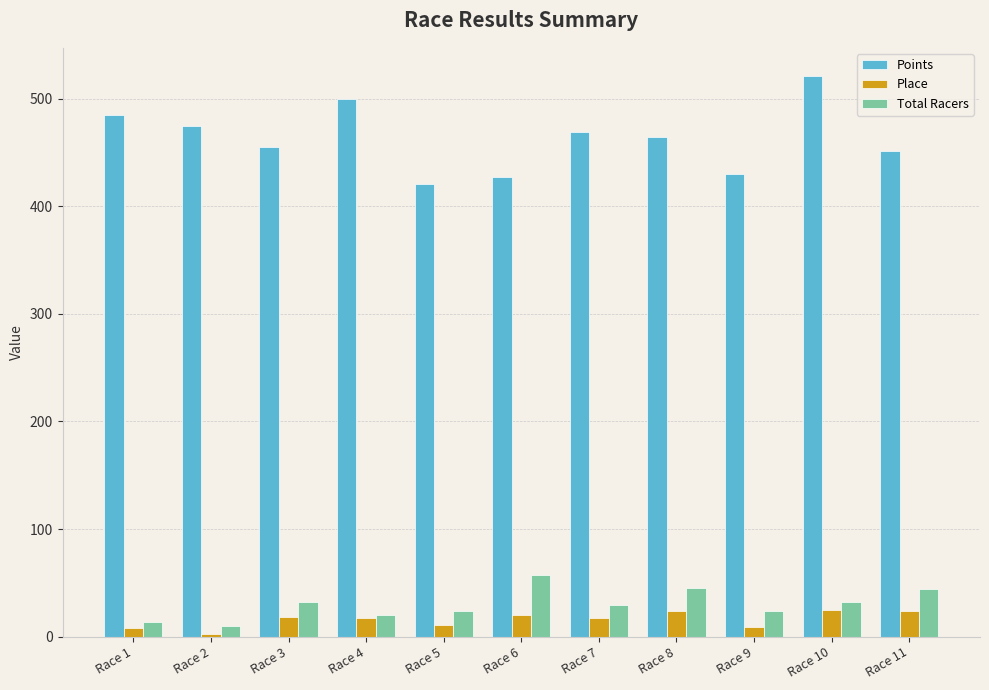

How many bars are there in total?

33